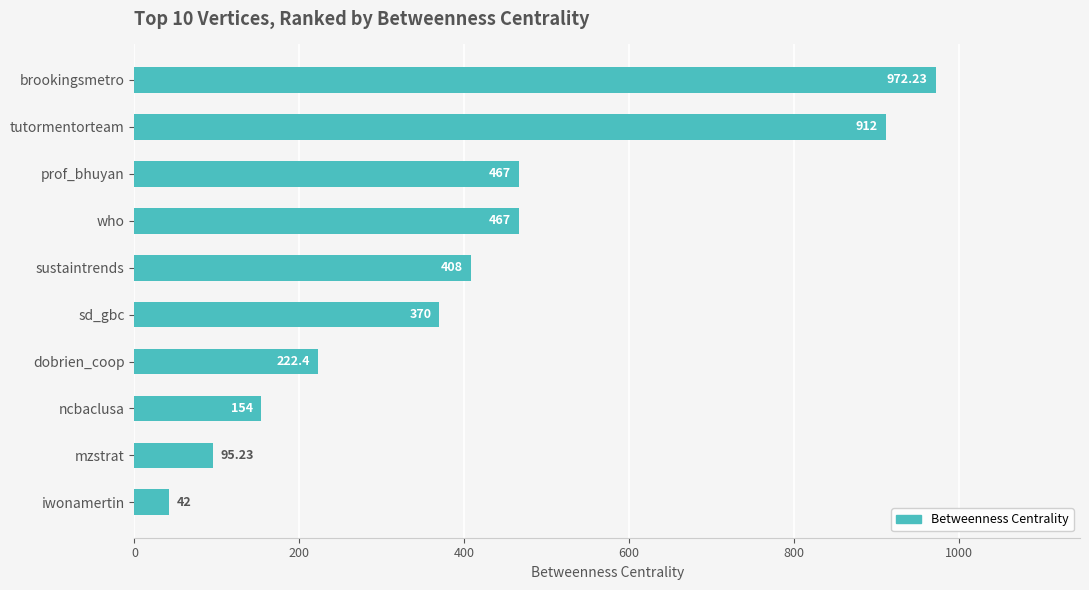

What is the label of the 9th bar from the bottom?

tutormentorteam